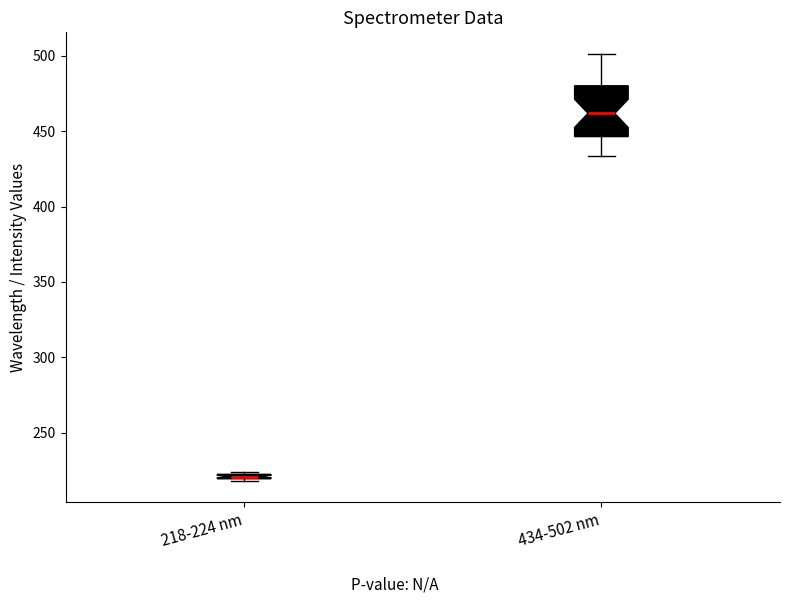

Which box's median line is the lowest?

218-224 nm